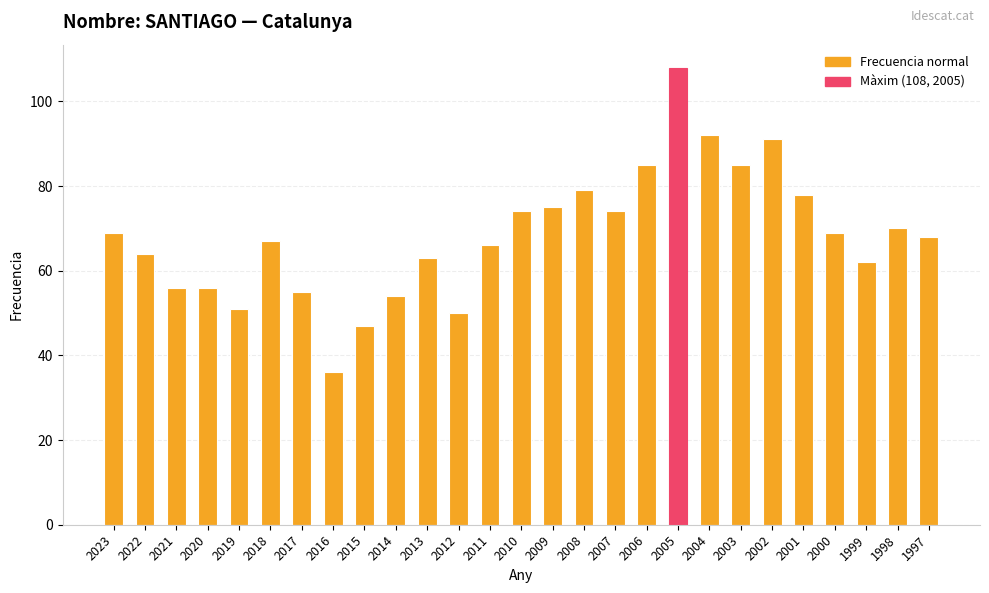

Read the value at 2002, to the nearest 10.

90